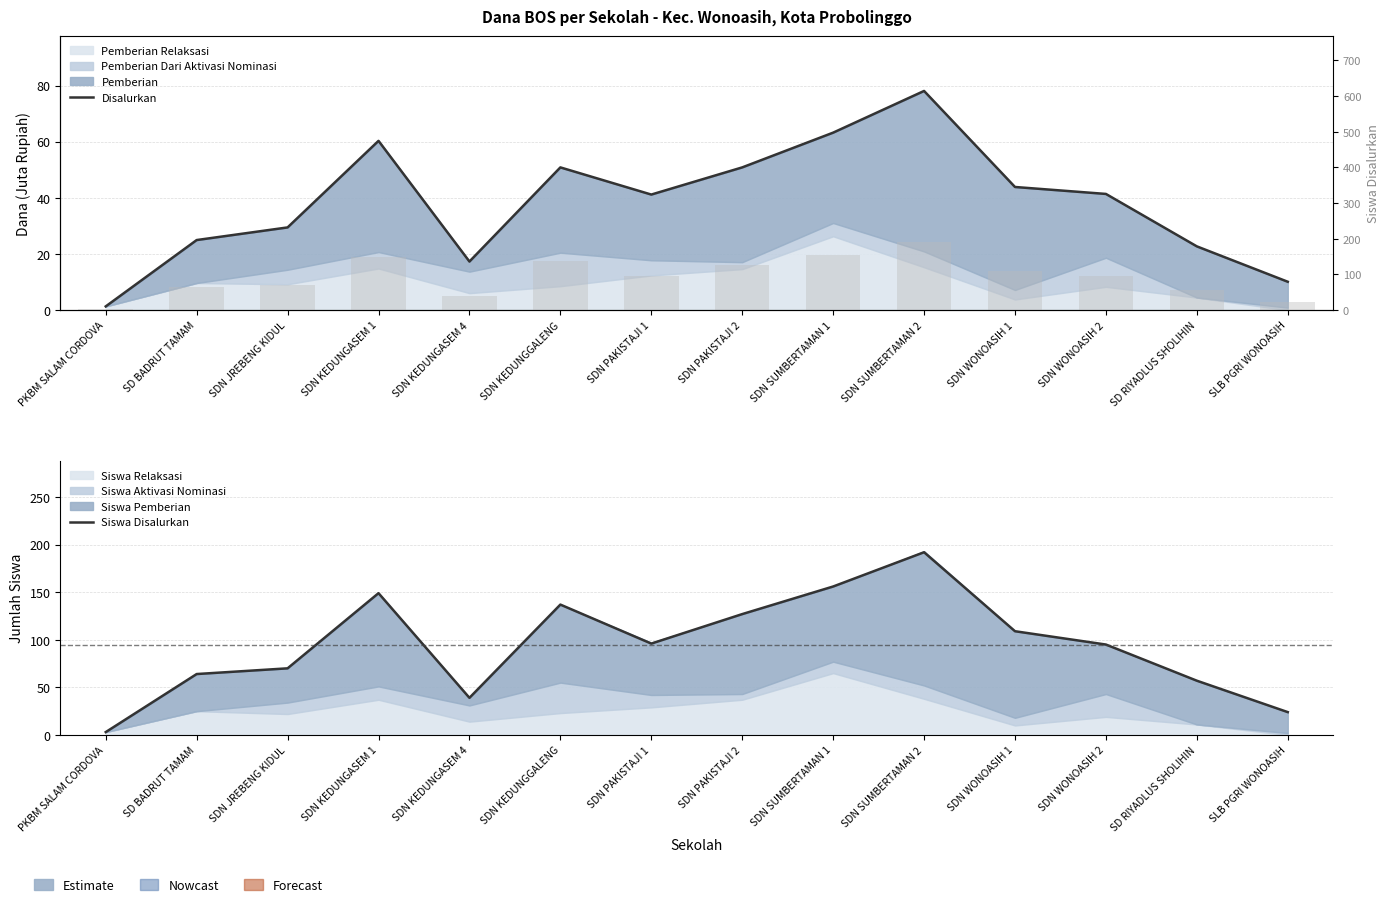

Rank the categories by Siswa Disalurkan value from highest to lowest.

SDN SUMBERTAMAN 2, SDN SUMBERTAMAN 1, SDN KEDUNGASEM 1, SDN KEDUNGGALENG, SDN PAKISTAJI 2, SDN WONOASIH 1, SDN PAKISTAJI 1, SDN WONOASIH 2, SDN JREBENG KIDUL, SD BADRUT TAMAM, SD RIYADLUS SHOLIHIN, SDN KEDUNGASEM 4, SLB PGRI WONOASIH, PKBM SALAM CORDOVA